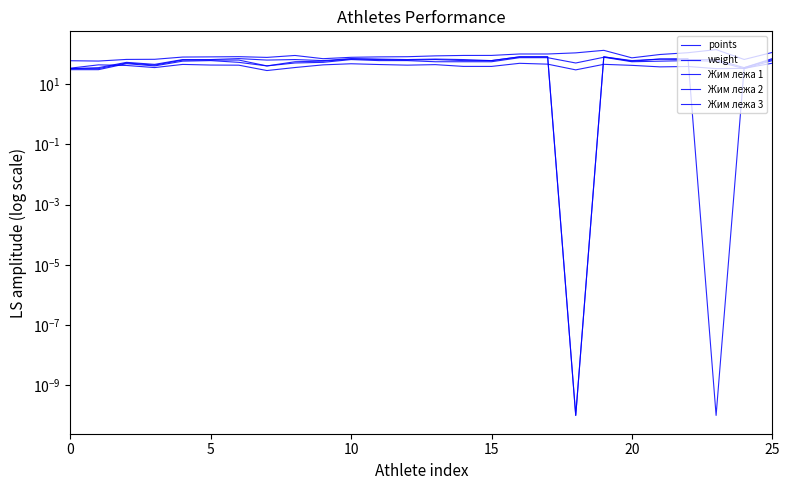

At which category does the chart reach its minimum across all series?

18